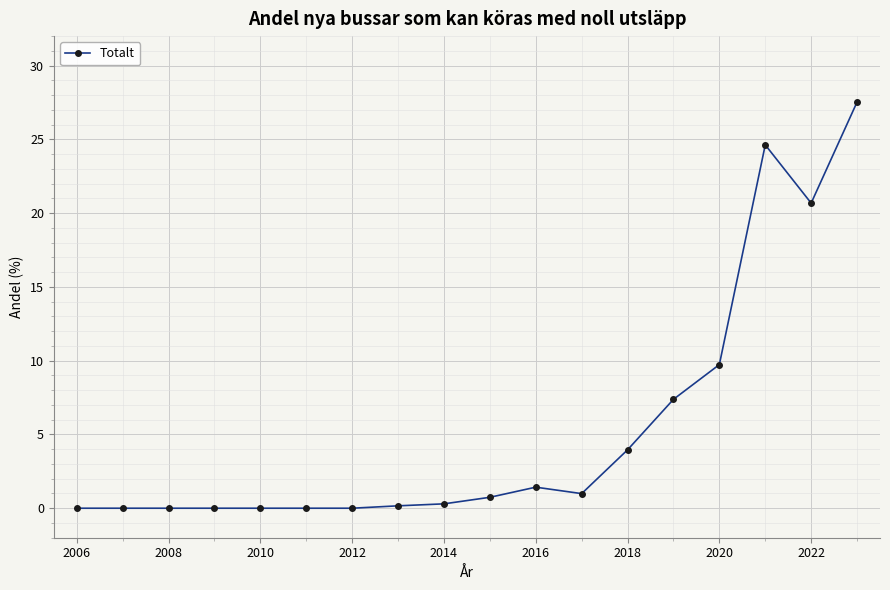

What is the maximum value shown in the chart?

27.5